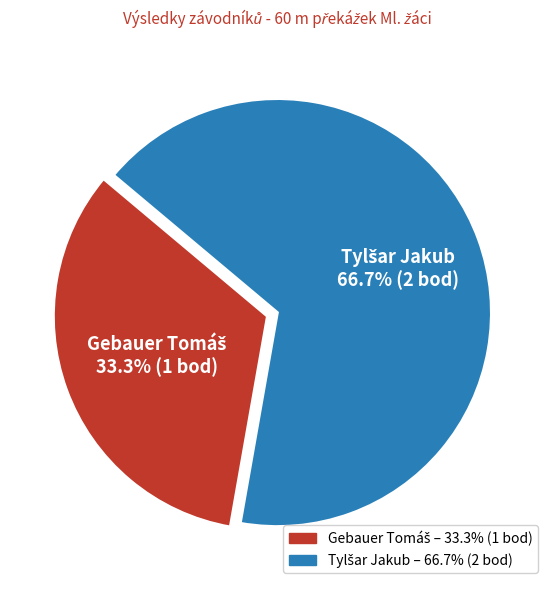

Is there a majority slice in this chart?

Yes